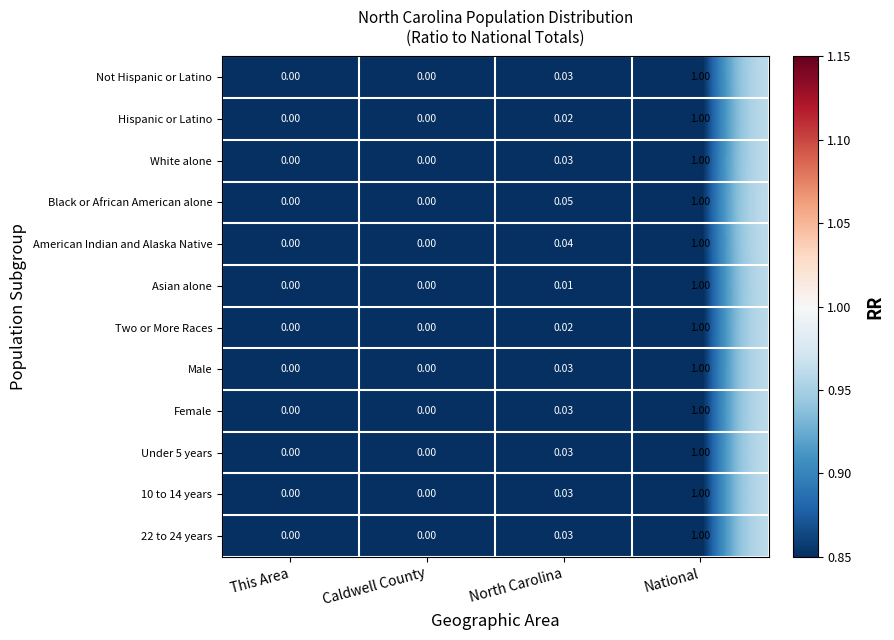

At which category is the sum across all series the highest?

National